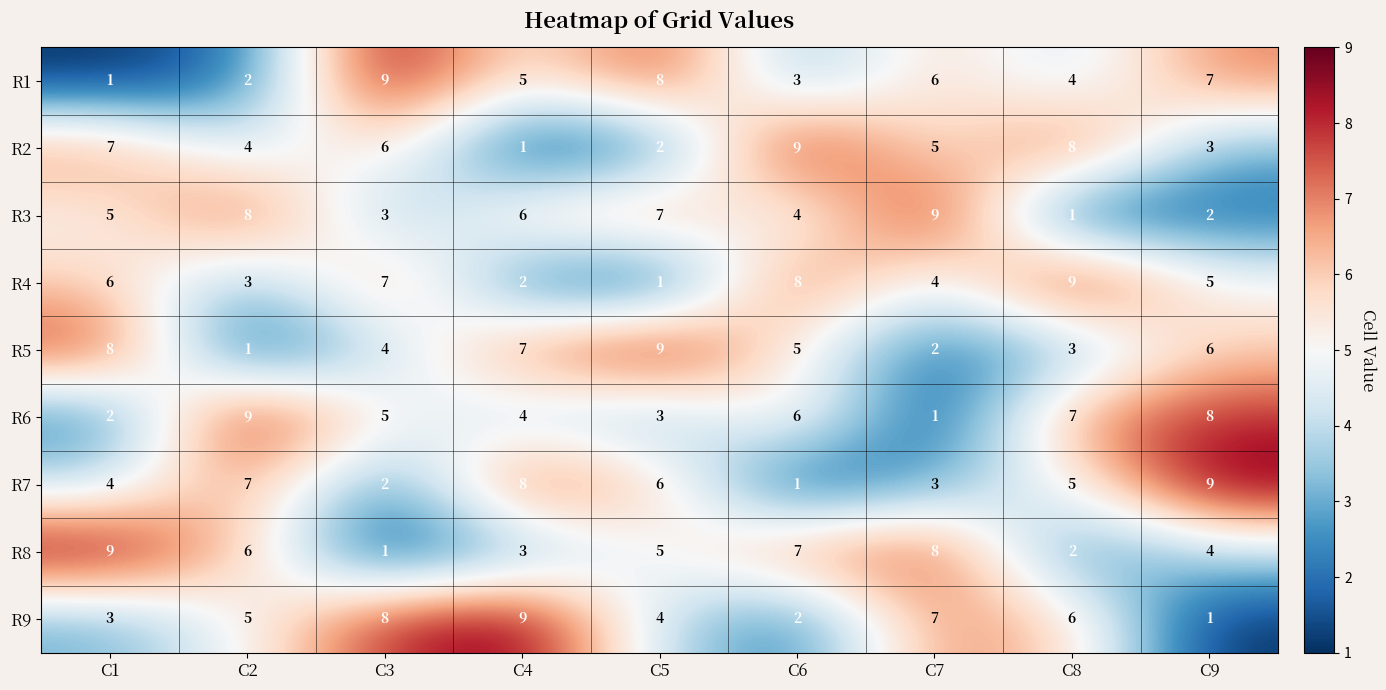

Is the value of R8 at C6 greater than the value of R9 at C9?

Yes